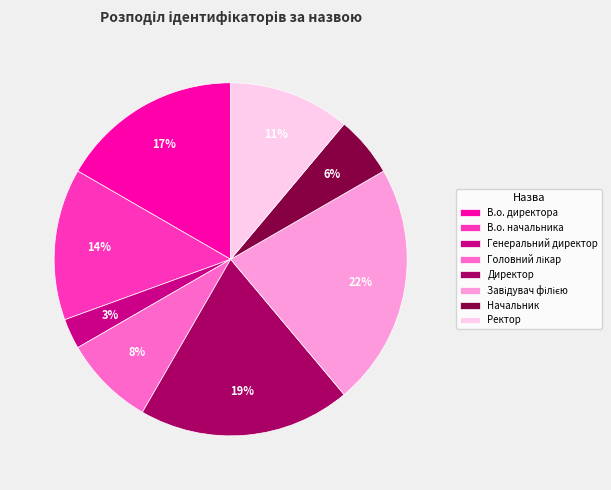

Count the number of slices in the pie.

8